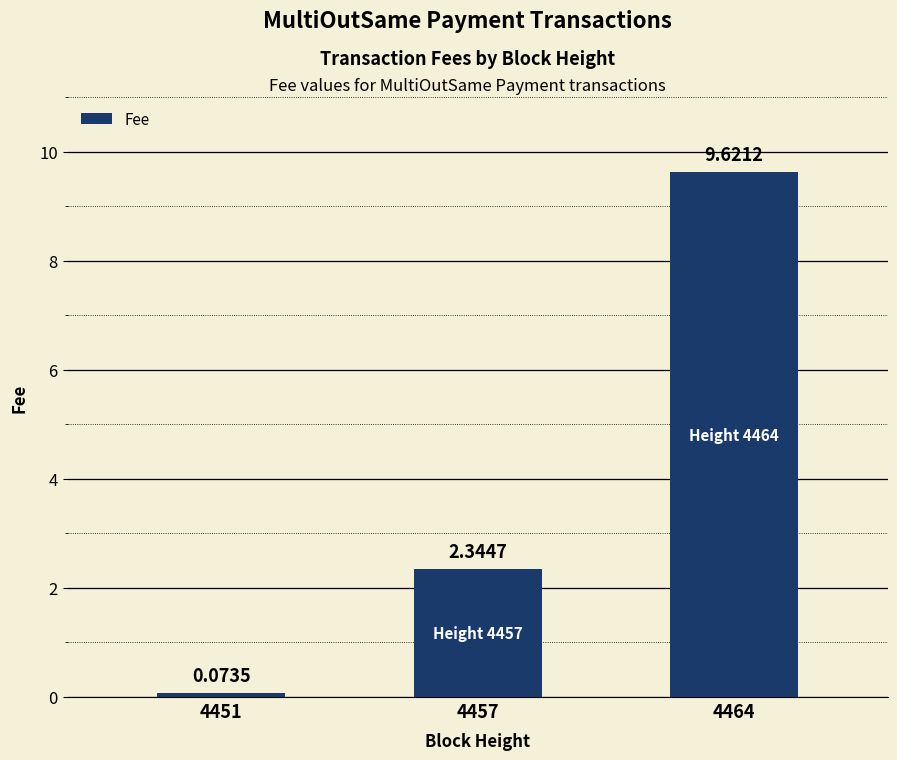

Are the bars horizontal?

No